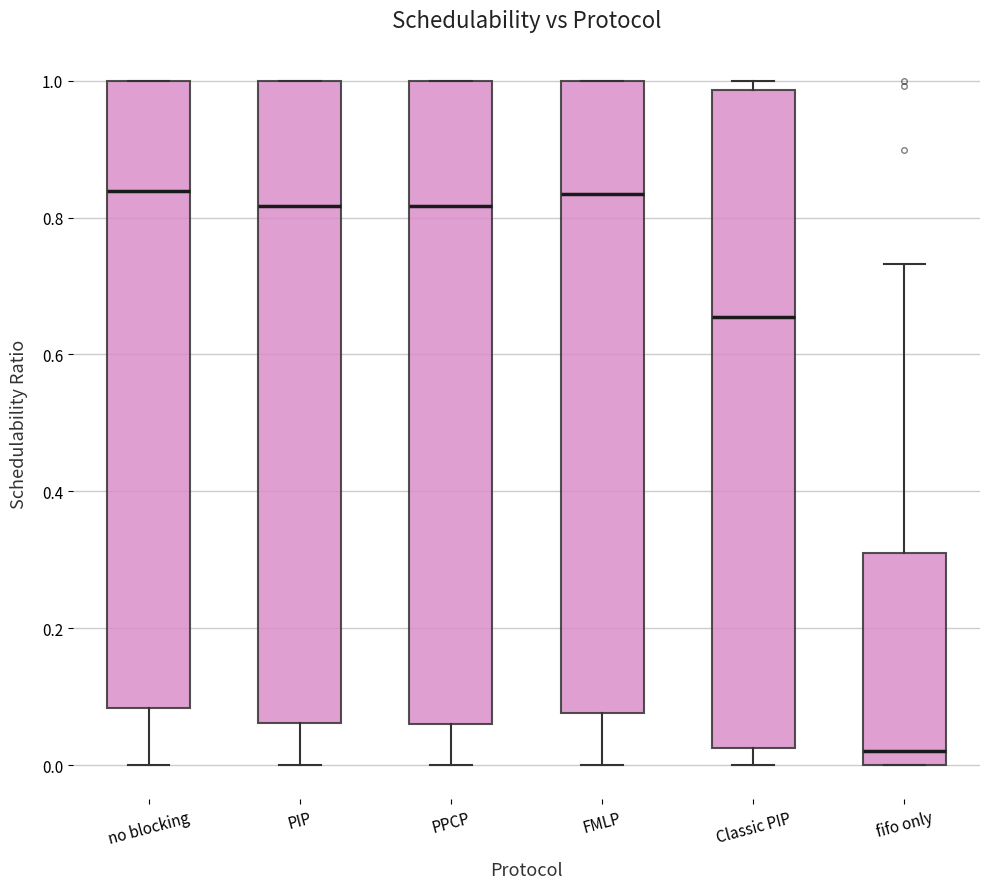

Where does the median line of the box for PPCP sit on the y-axis? The values are not printed on the chart, so give them approximately, as read against the axis.

0.82